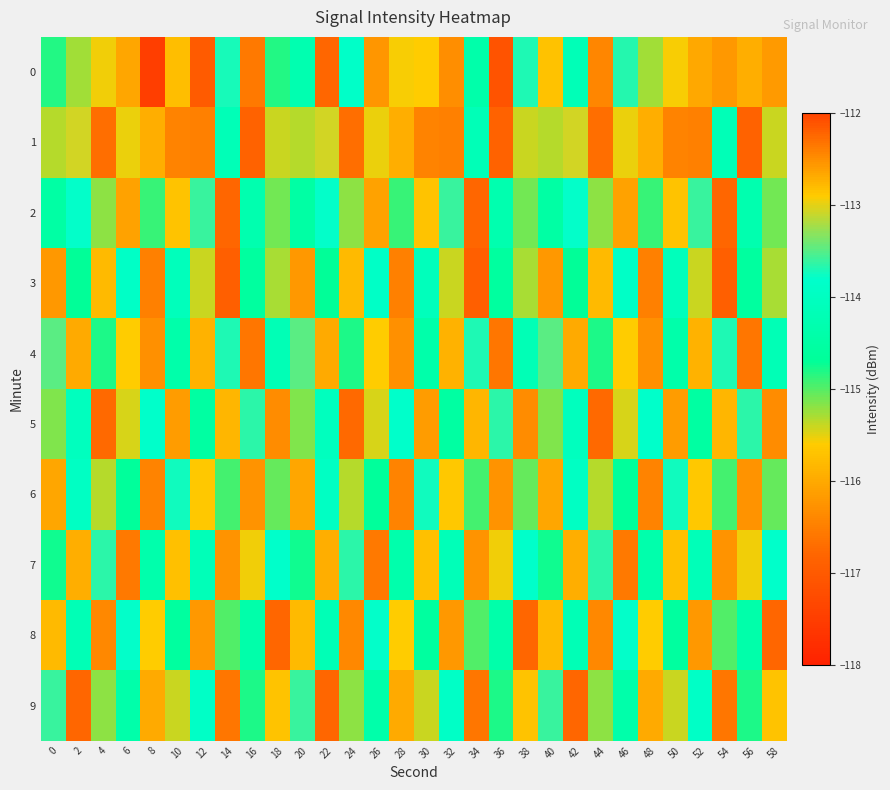

What is the total value across all series at 30?

-1151.9